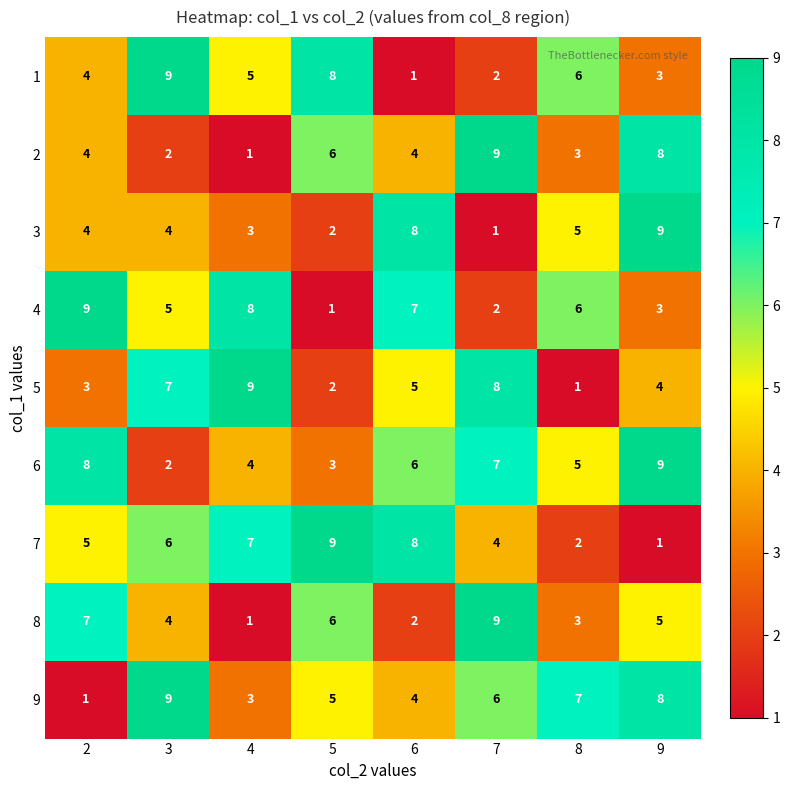

How many categories are shown in the chart?

8